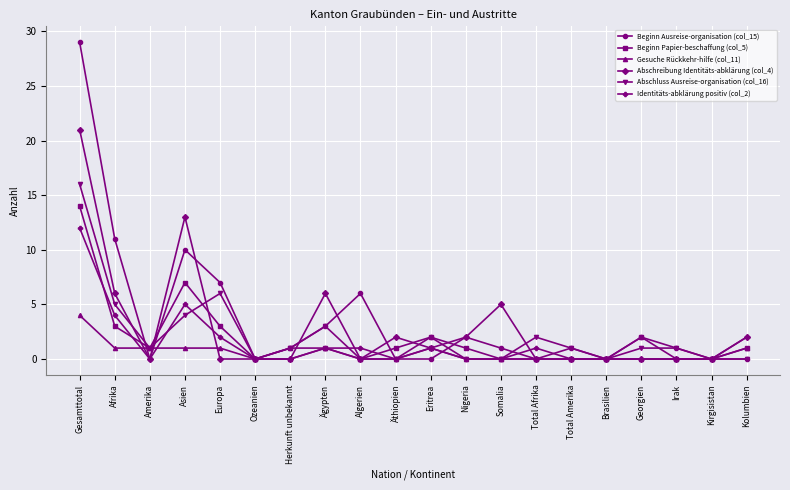

The Abschluss Ausreise-organisation (col_16) series shows -9 at Brasilien. True or false?

False